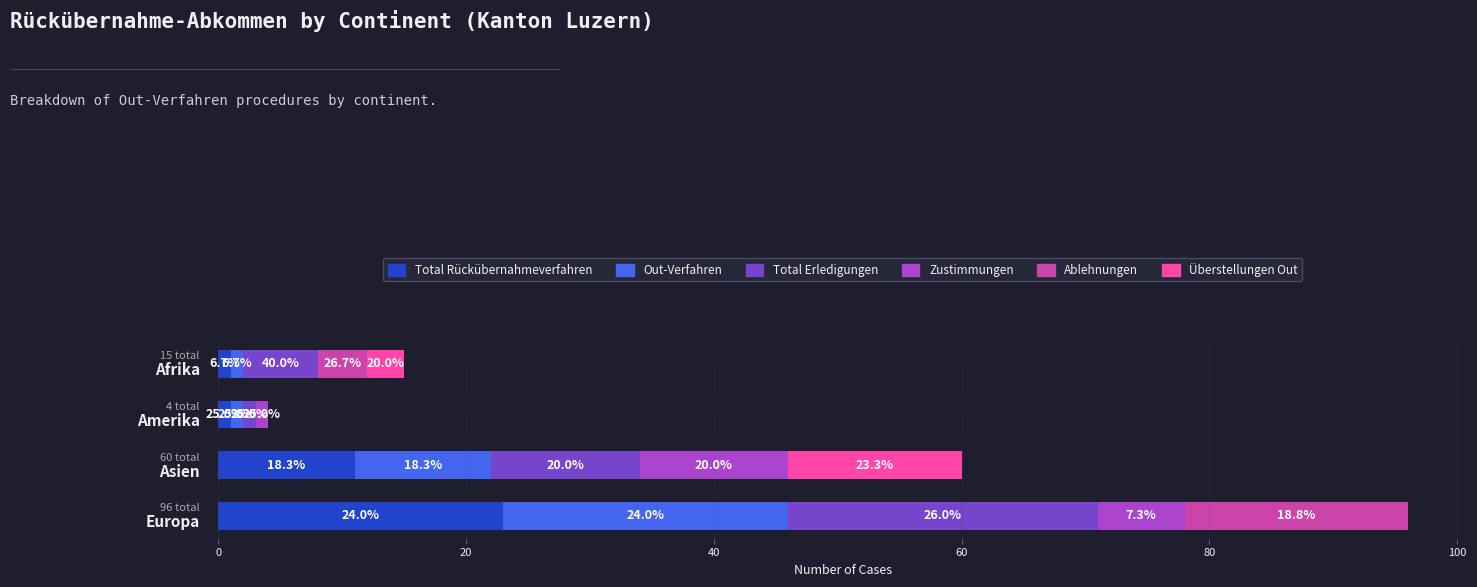

What are all the series names shown in the legend?

Total Rückübernahmeverfahren, Out-Verfahren, Total Erledigungen, Zustimmungen, Ablehnungen, Überstellungen Out